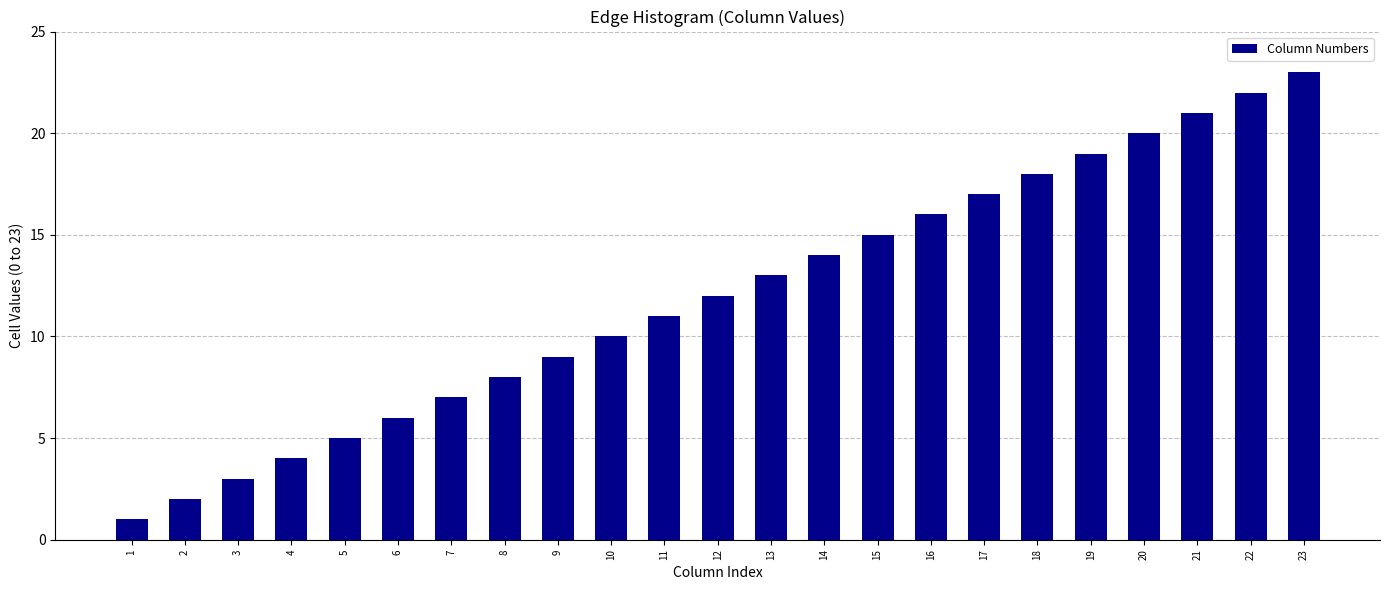

What is the ratio of the value at 13 to the value at 8?

1.6